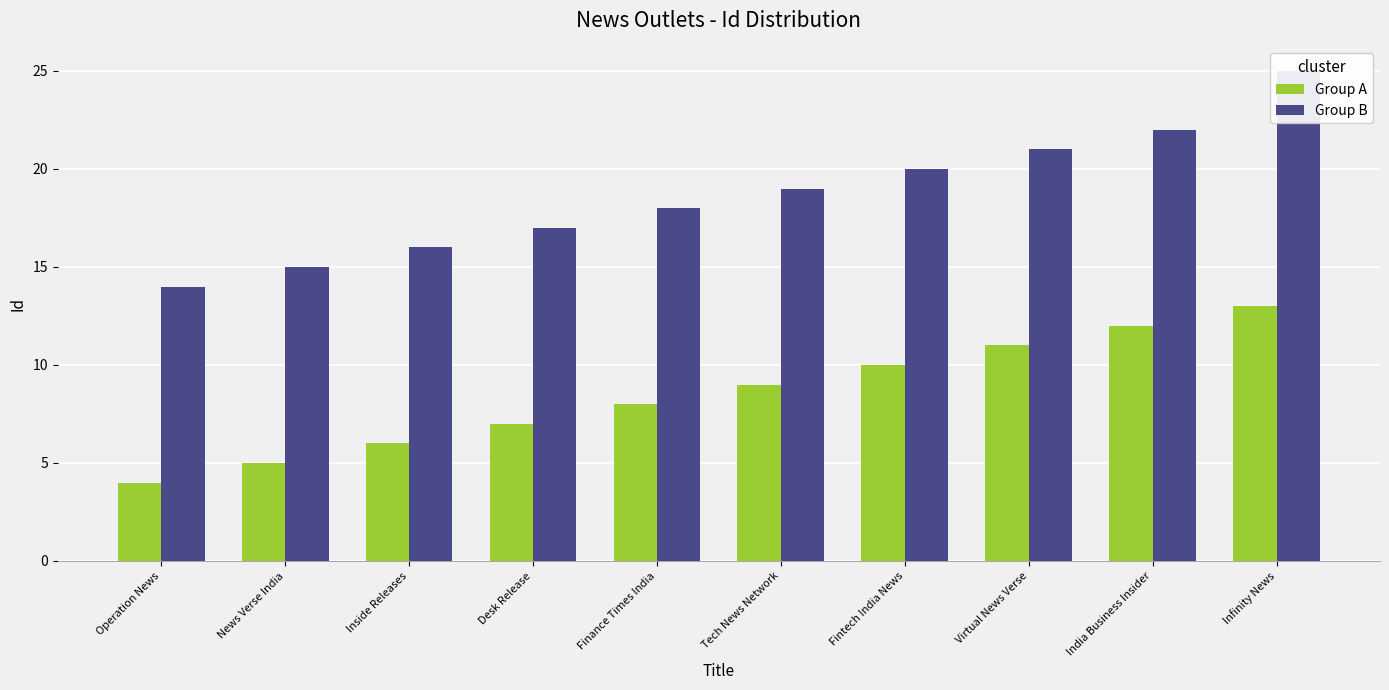

At Fintech India News, list the series in order from largest to smallest.

Group B, Group A